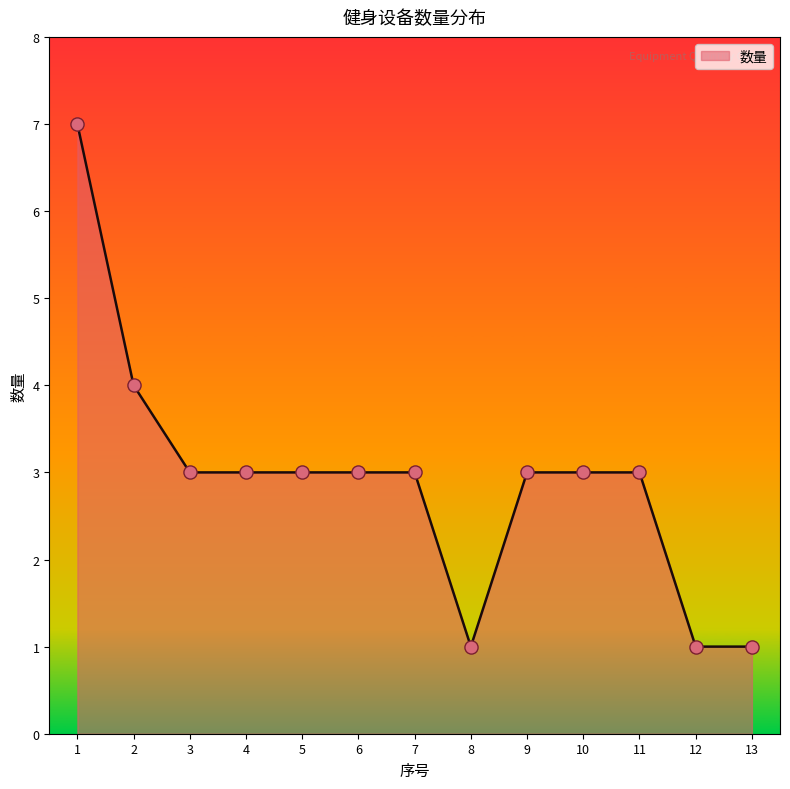

What is the change in value from 8 to 11?

+2